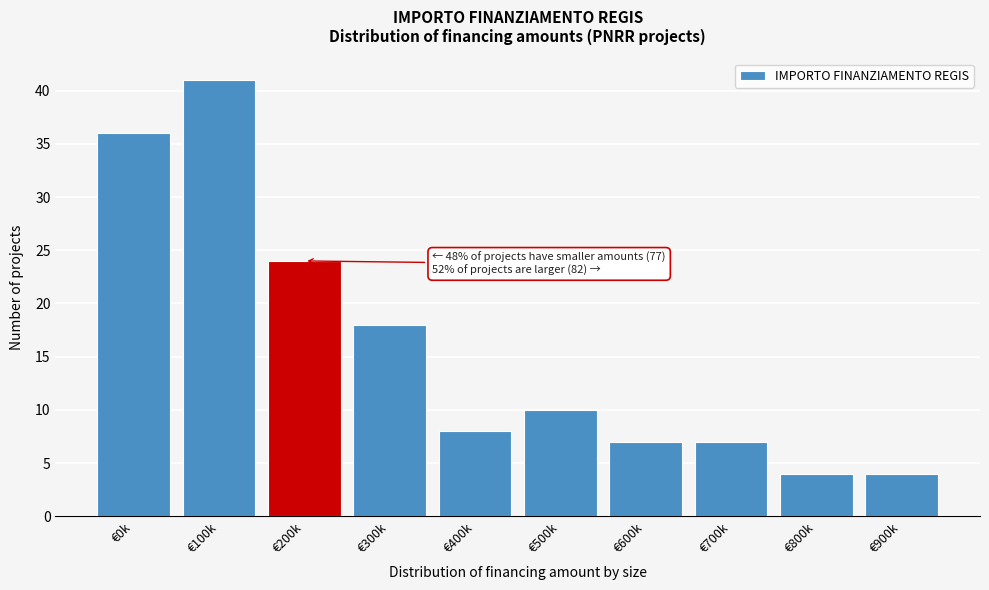

Reading left to right, transcribe all the data shown in this chart.

€0k=36	€100k=41	€200k=24	€300k=18	€400k=8	€500k=10	€600k=7	€700k=7	€800k=4	€900k=4